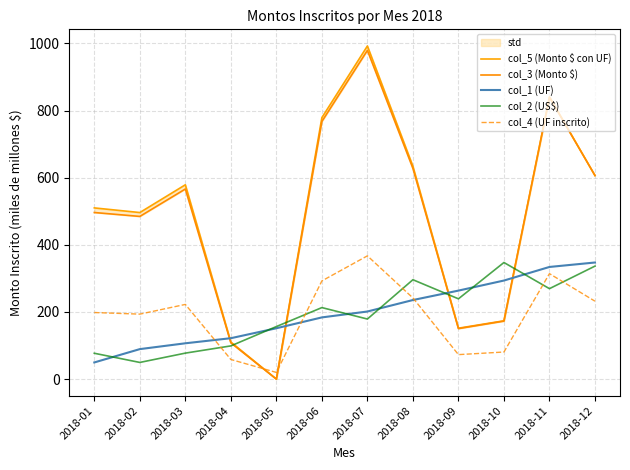

What is the total value across all series at 2018-09?

877.7